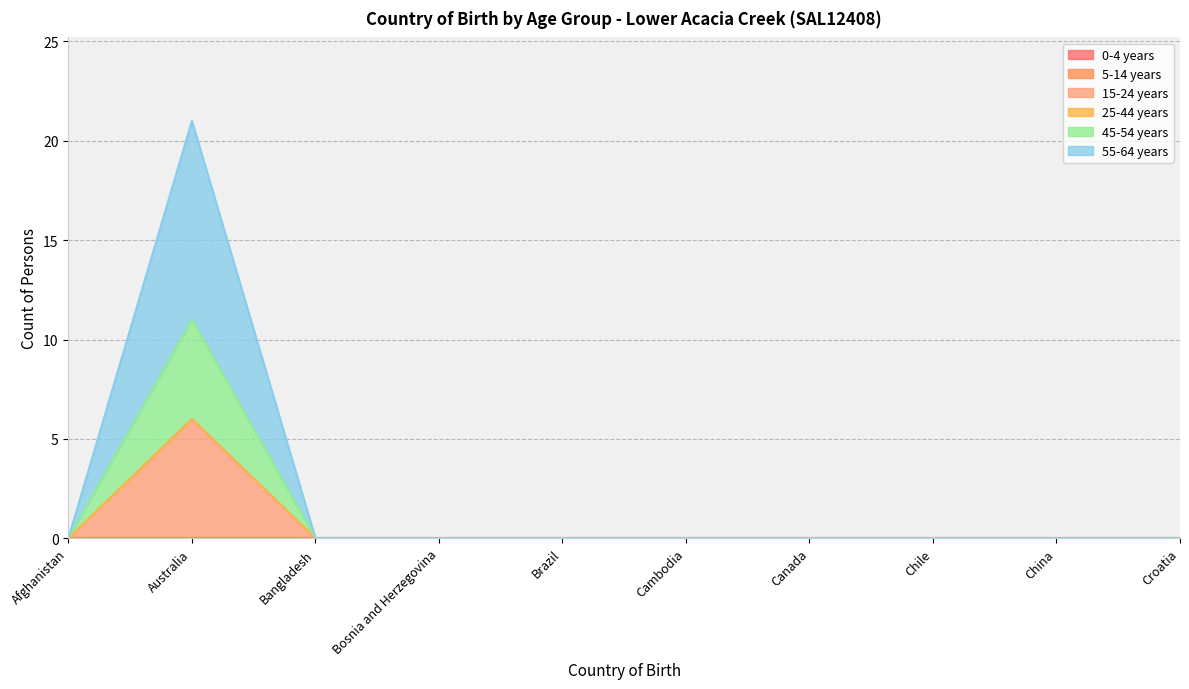

How many lines are shown in the chart?

6